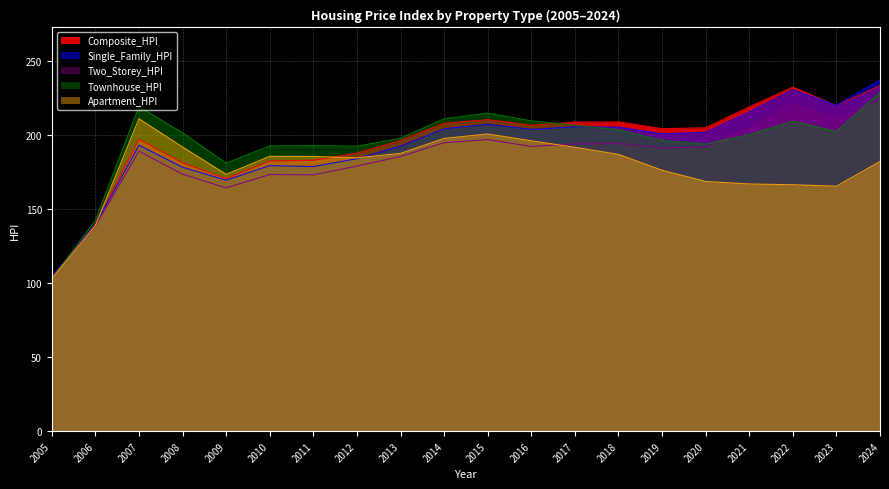

List the labels in order of Townhouse_HPI value, smallest first.

2005, 2006, 2009, 2012, 2010, 2011, 2020, 2019, 2013, 2021, 2008, 2023, 2018, 2017, 2022, 2016, 2014, 2015, 2007, 2024